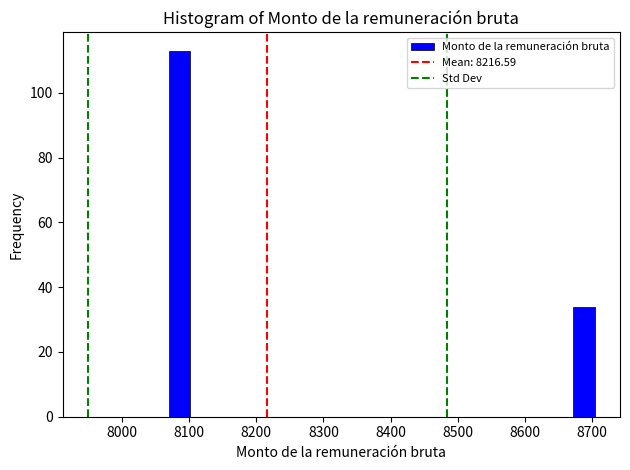

Read against the x-axis, roughly where is the centre of the tallest bar?

8090